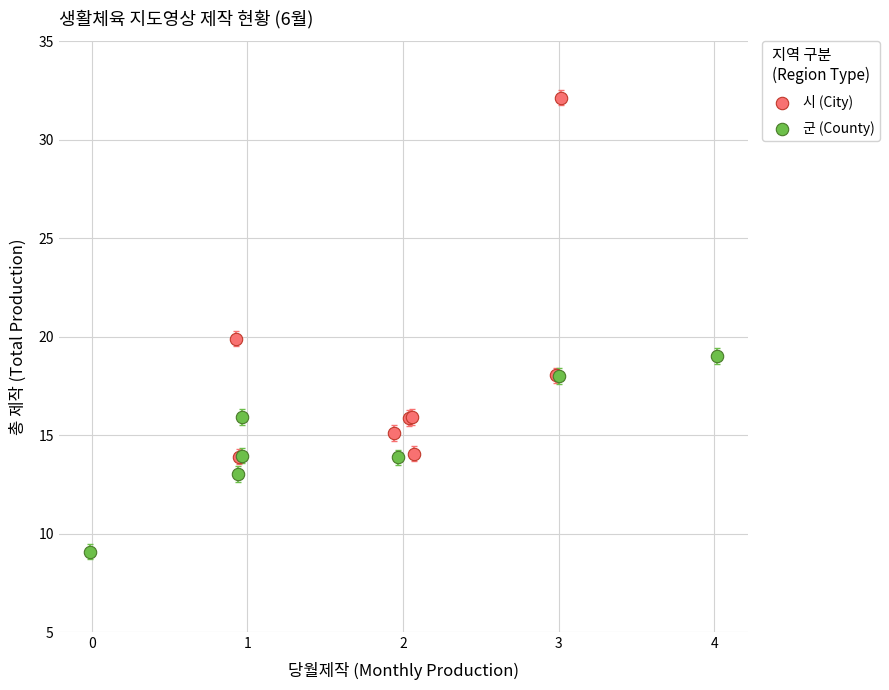

What are all the series names shown in the legend?

시 (City), 군 (County)